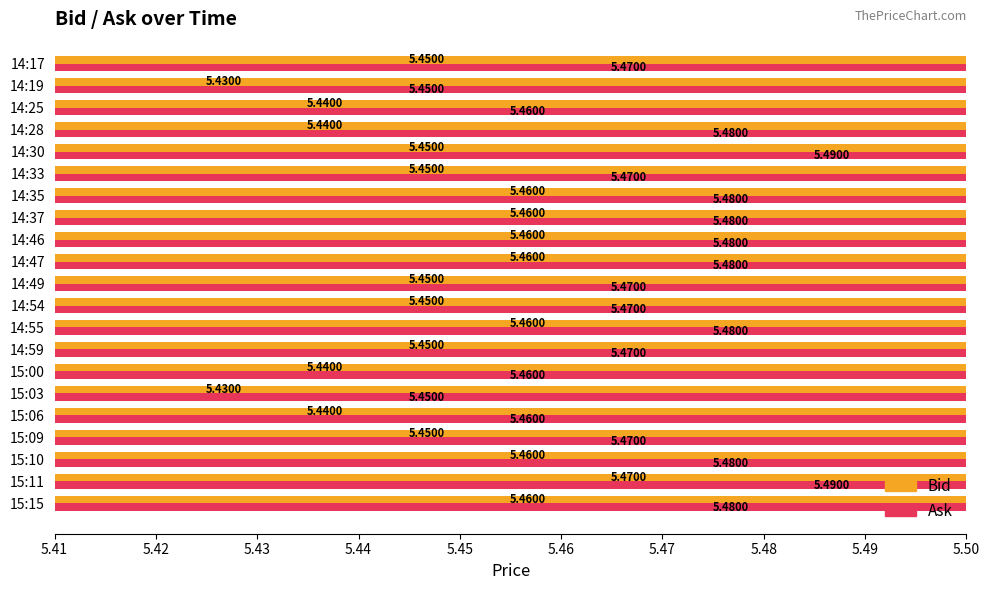

Does the chart contain any negative values?

No